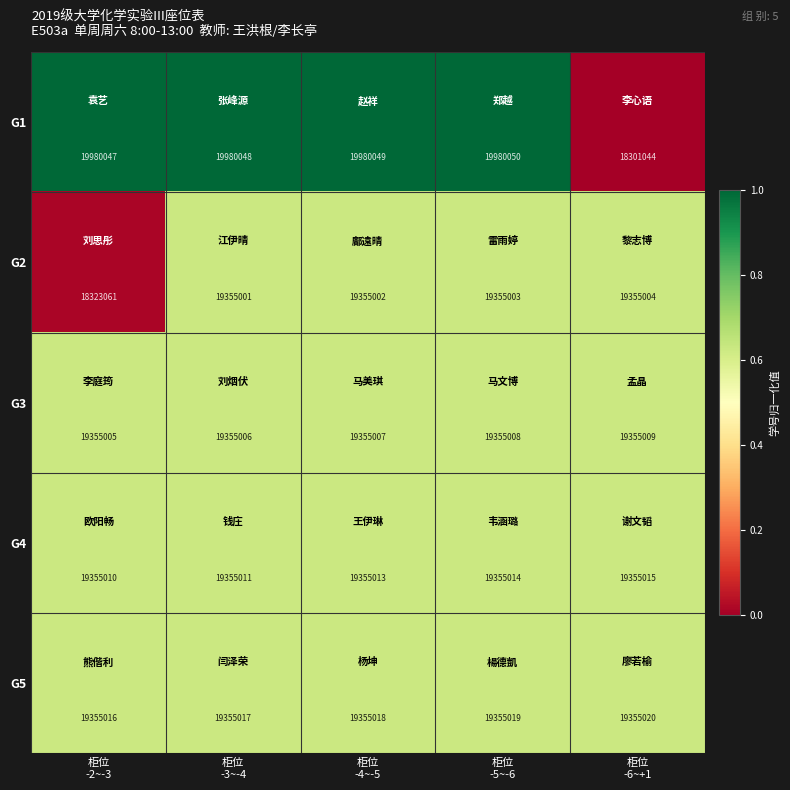

How many G4 values are between 19355011 and 19355014?

3